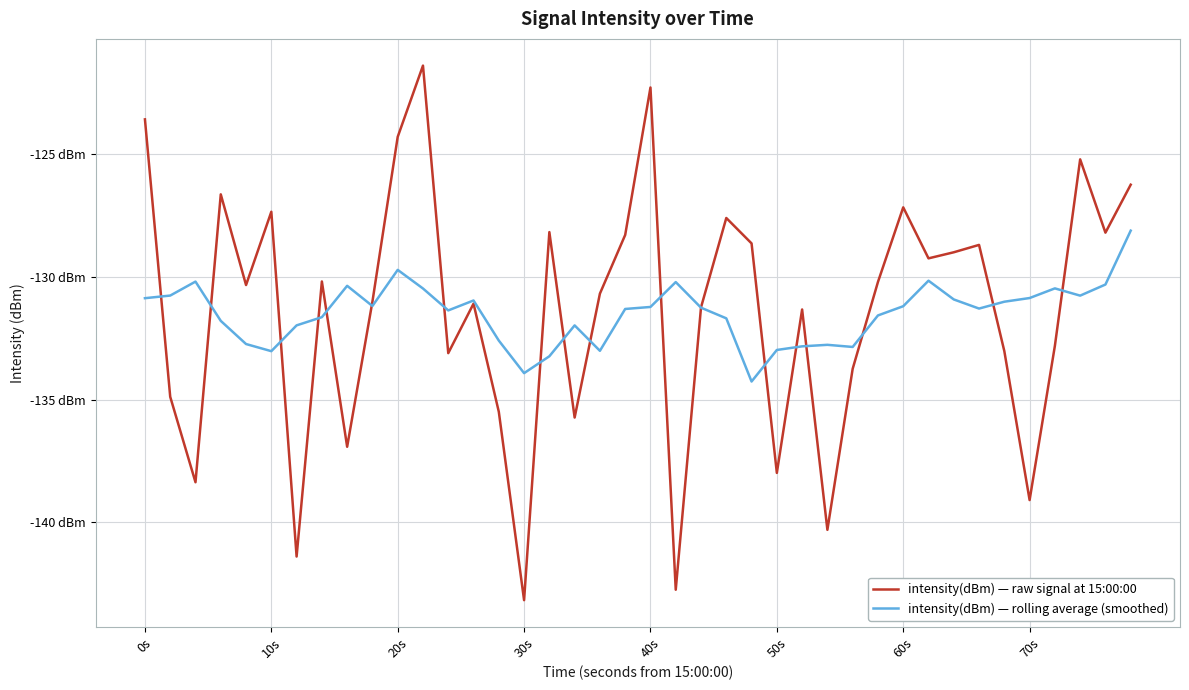

True or false: intensity(dBm) — rolling average (smoothed) has more than 1 interior local peaks.

True